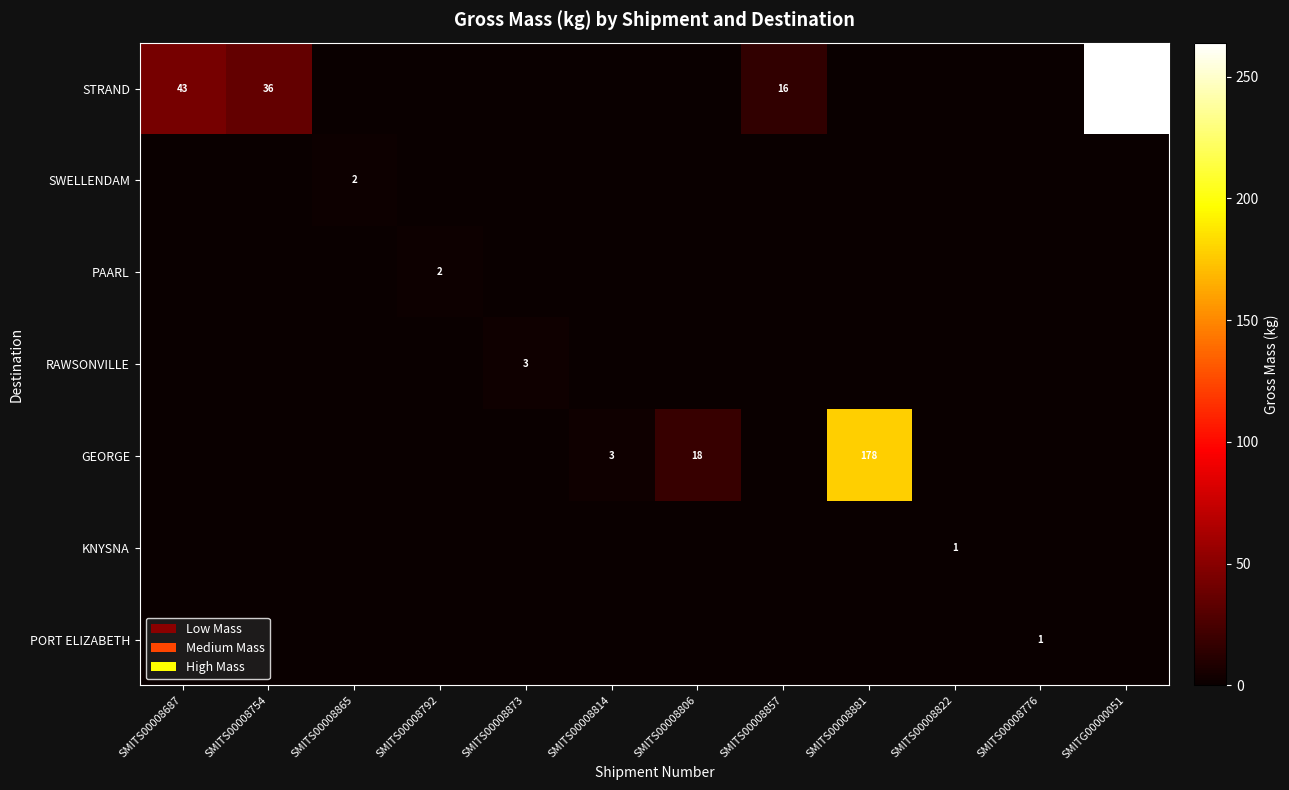

The SWELLENDAM series shows 1 at SMITS00008865. True or false?

False